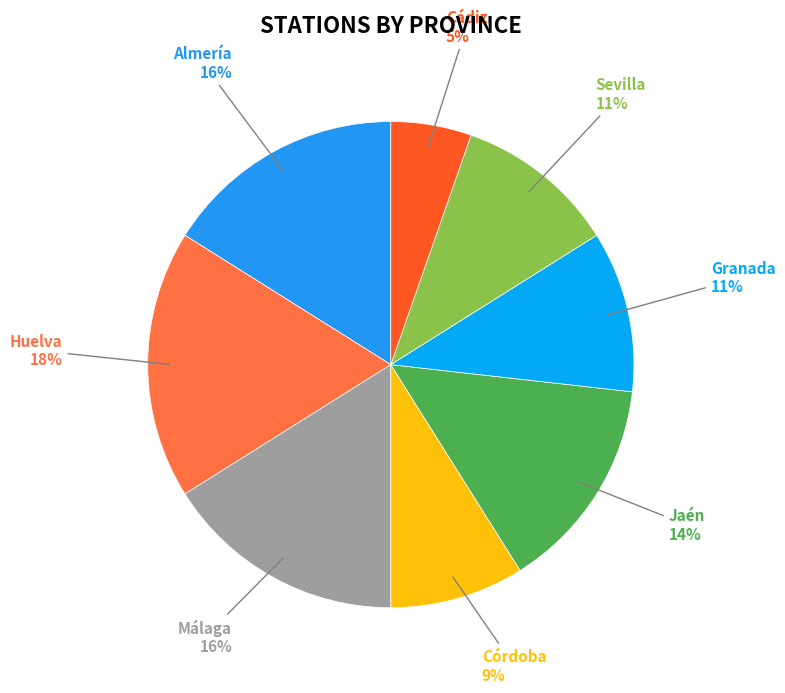

Between Jaén and Almería, which is larger?

Almería